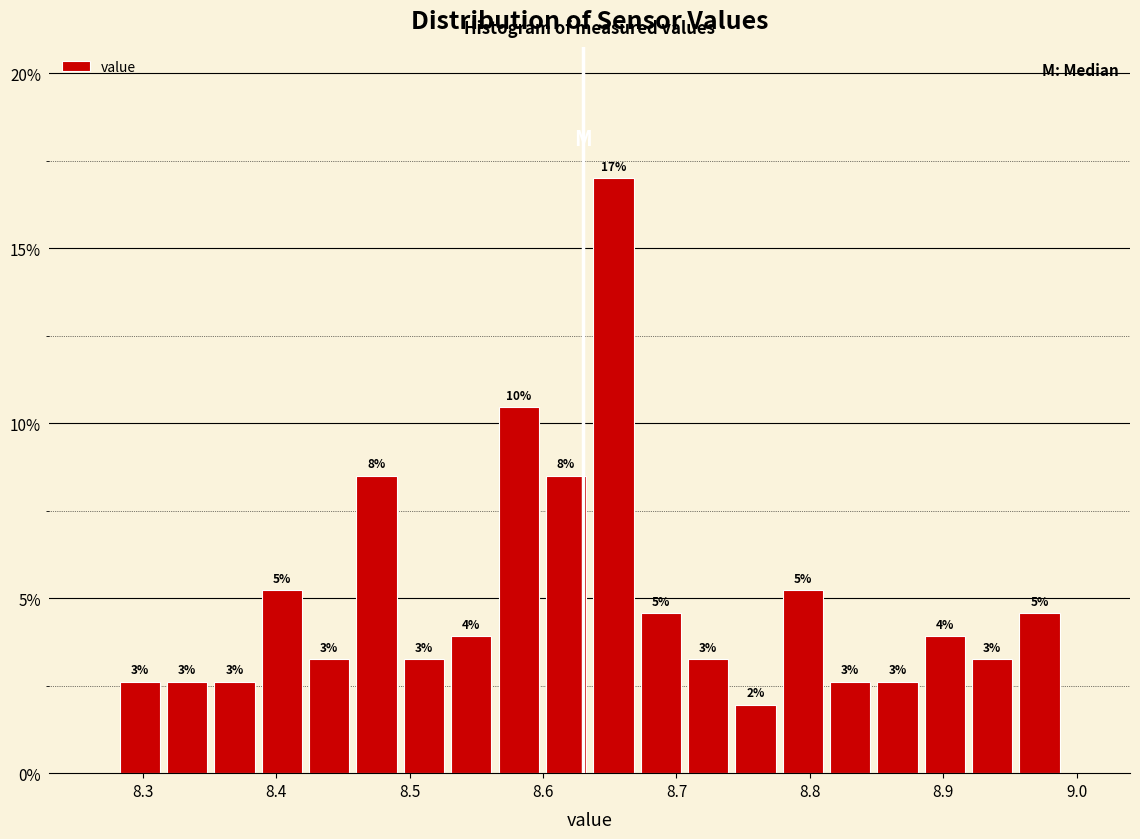

Around what value on the x-axis is the tallest bar? Give the approximate position of its centre, as read against the axis.

8.65